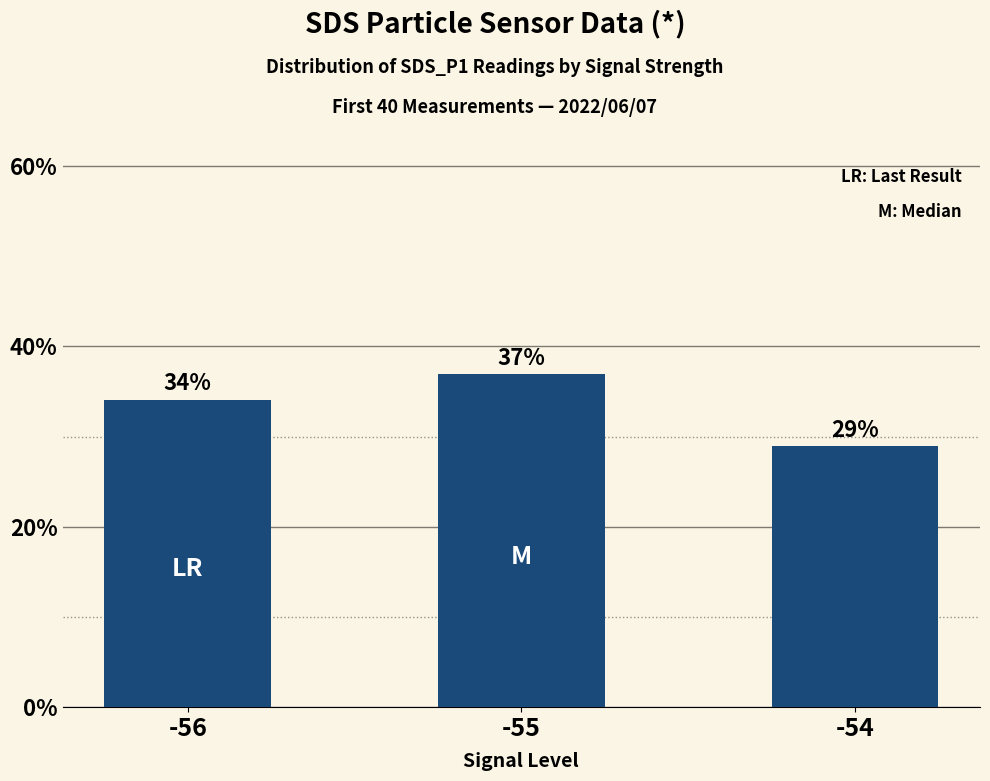

Count the number of categories in the chart.

3